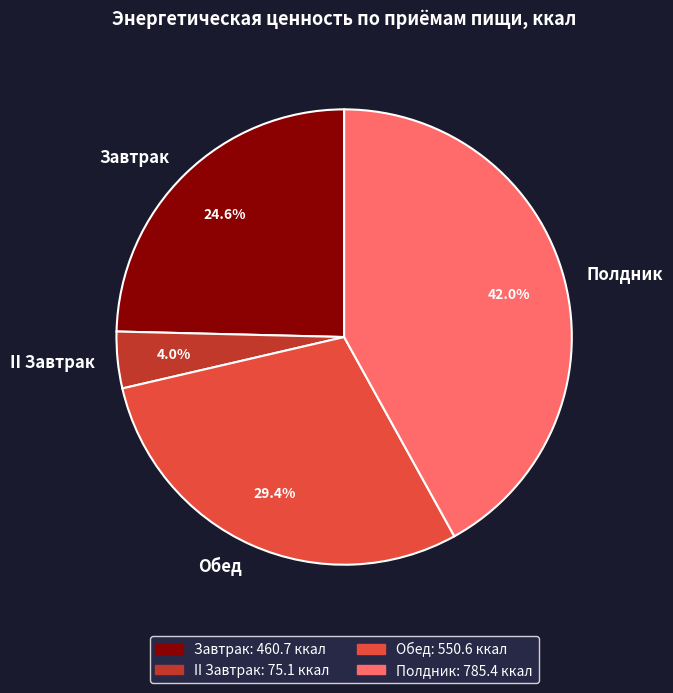

Which slice is the smallest?

II Завтрак